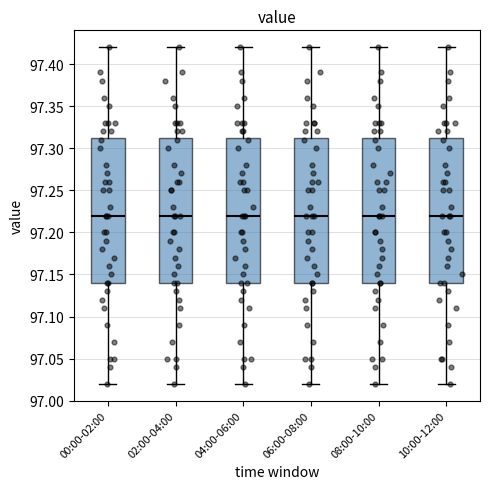

Reading left to right, read every box against the y-axis: the position of its median line, the range the box covers, and the ends of its whiskers. The values are not printed on the chart, so give them approximately, as read against the axis.

00:00-02:00: median 97.220, box 97.140 to 97.315, whiskers 97.020 to 97.420
02:00-04:00: median 97.220, box 97.140 to 97.315, whiskers 97.020 to 97.420
04:00-06:00: median 97.220, box 97.140 to 97.315, whiskers 97.020 to 97.420
06:00-08:00: median 97.220, box 97.140 to 97.315, whiskers 97.020 to 97.420
08:00-10:00: median 97.220, box 97.140 to 97.315, whiskers 97.020 to 97.420
10:00-12:00: median 97.220, box 97.140 to 97.315, whiskers 97.020 to 97.420